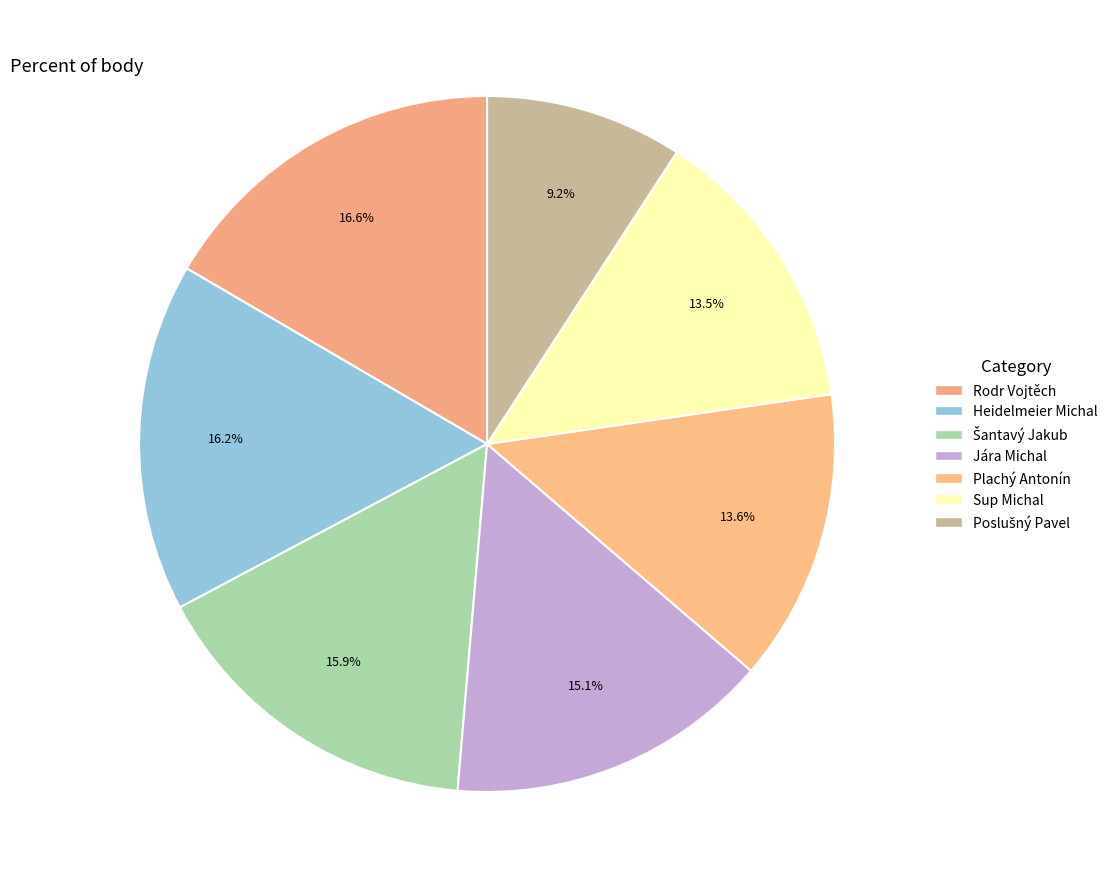

What is the smallest slice in the pie chart?

Poslušný Pavel